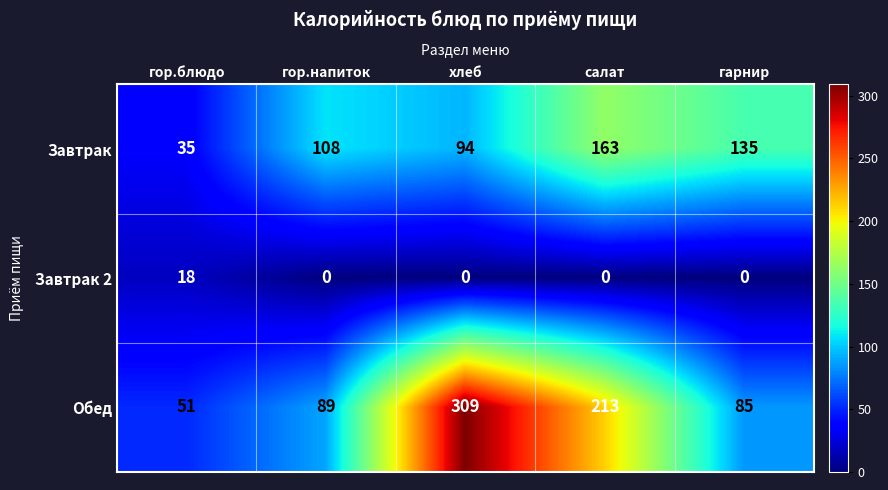

List the series in order of their overall mean, highest first.

Обед, Завтрак, Завтрак 2